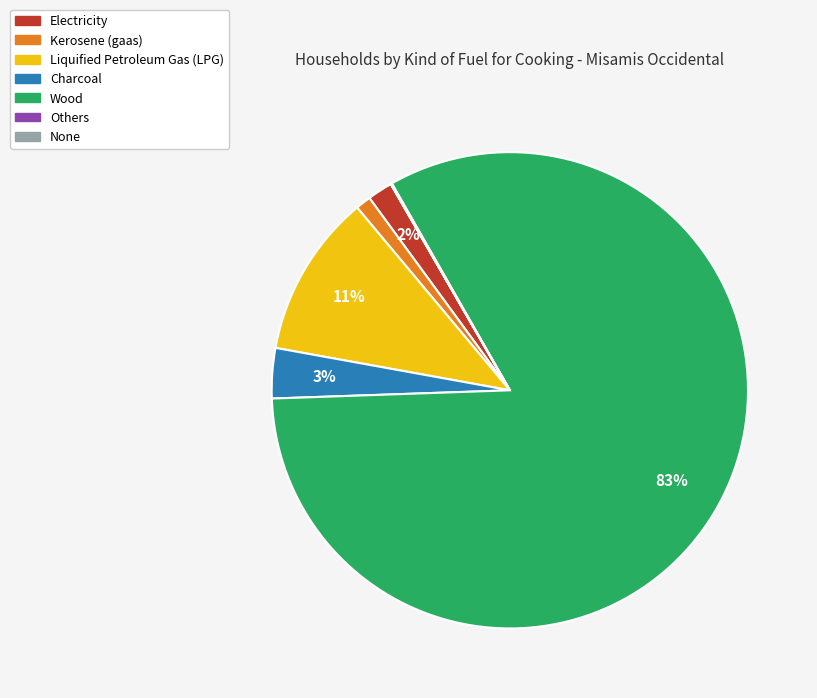

To the nearest percent, what is the difference between the largest and smallest slice percentages?

83%